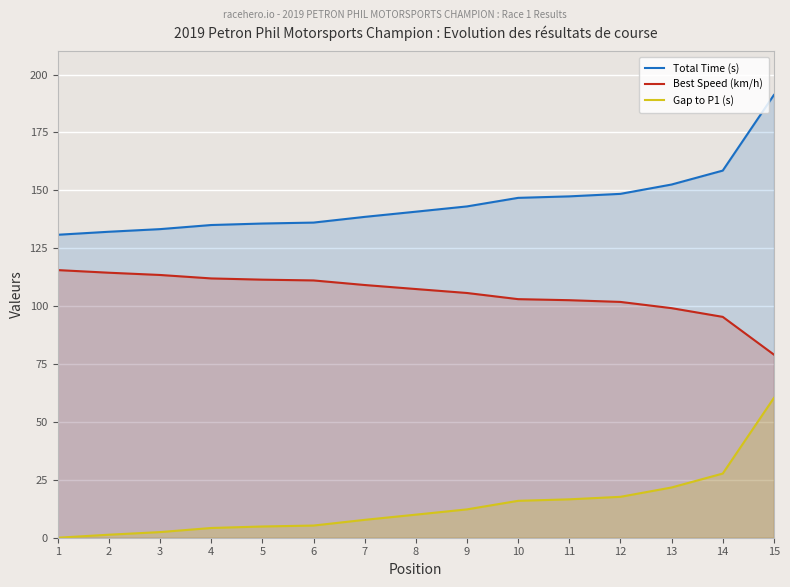

Is it true that Total Time (s) equals 91.9 at 4?

False